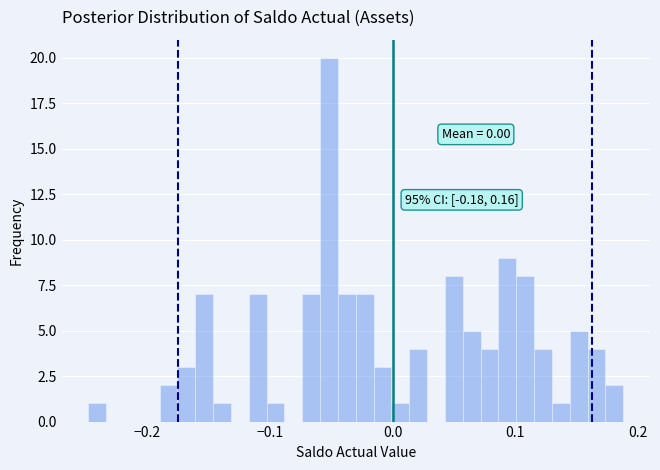

Around what value on the x-axis is the tallest bar? Give the approximate position of its centre, as read against the axis.

-0.05